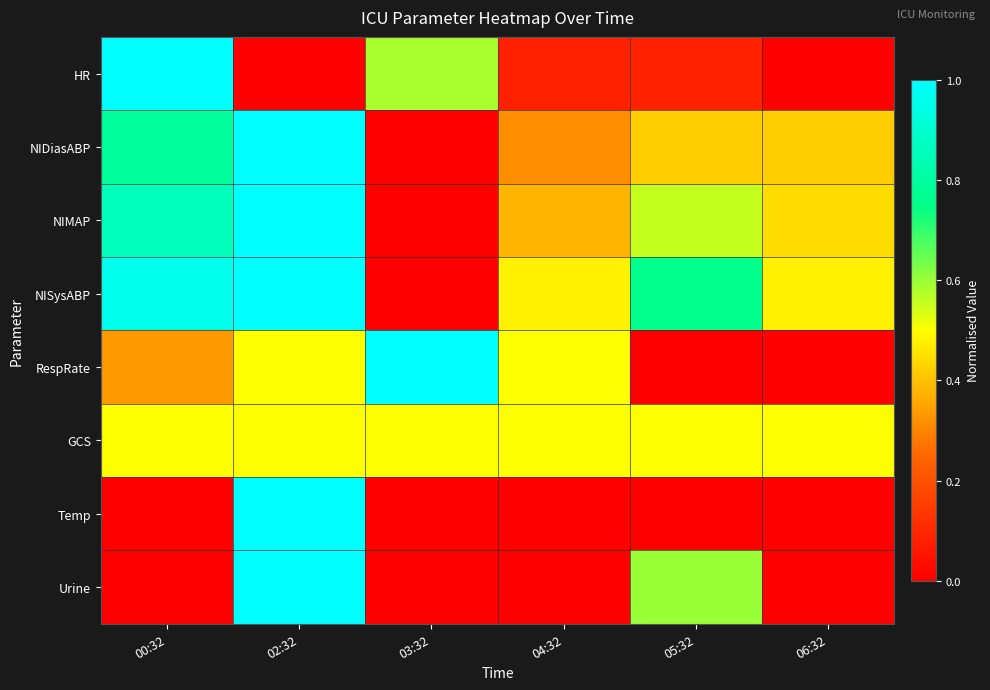

Which label corresponds to the smallest value in the chart?

02:32